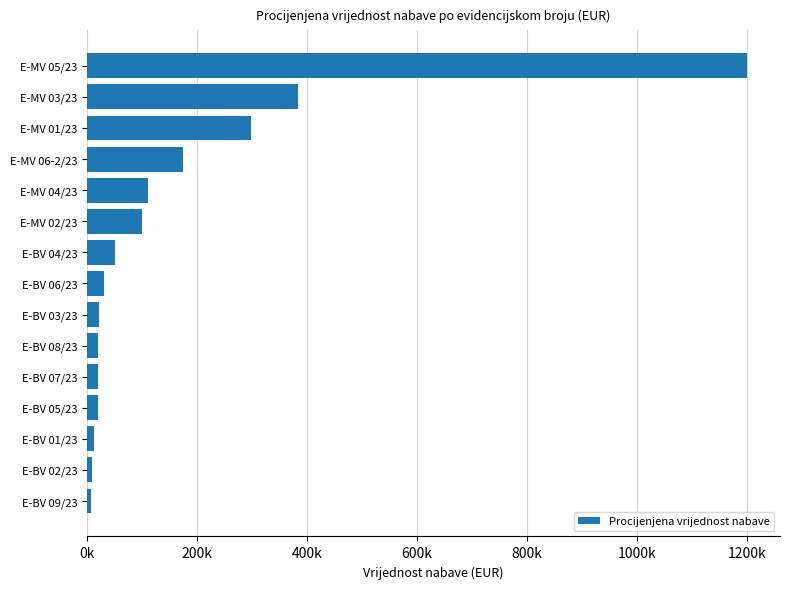

What is the greatest value displayed?

1200000.0